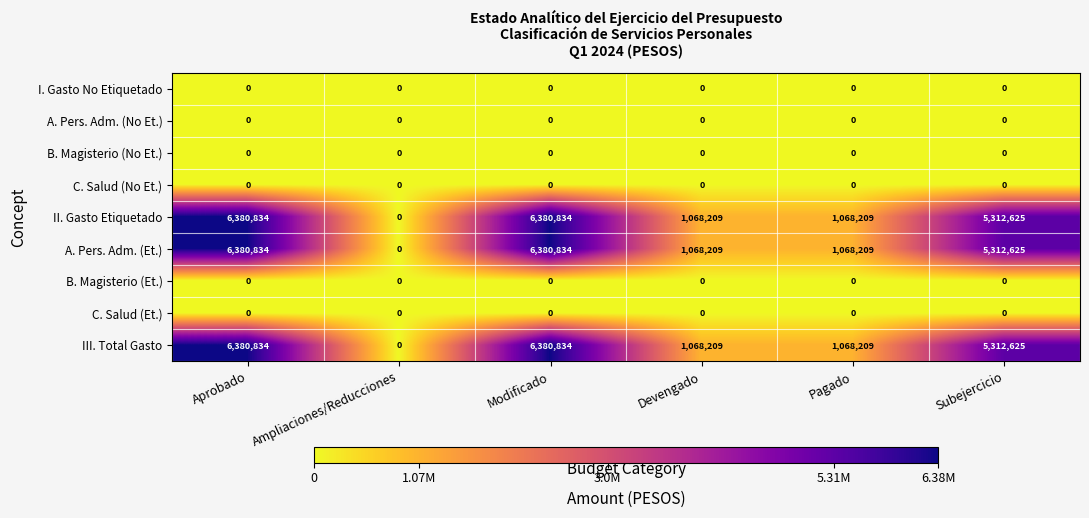

At how many categories does at least one series exceed 3553090?

3